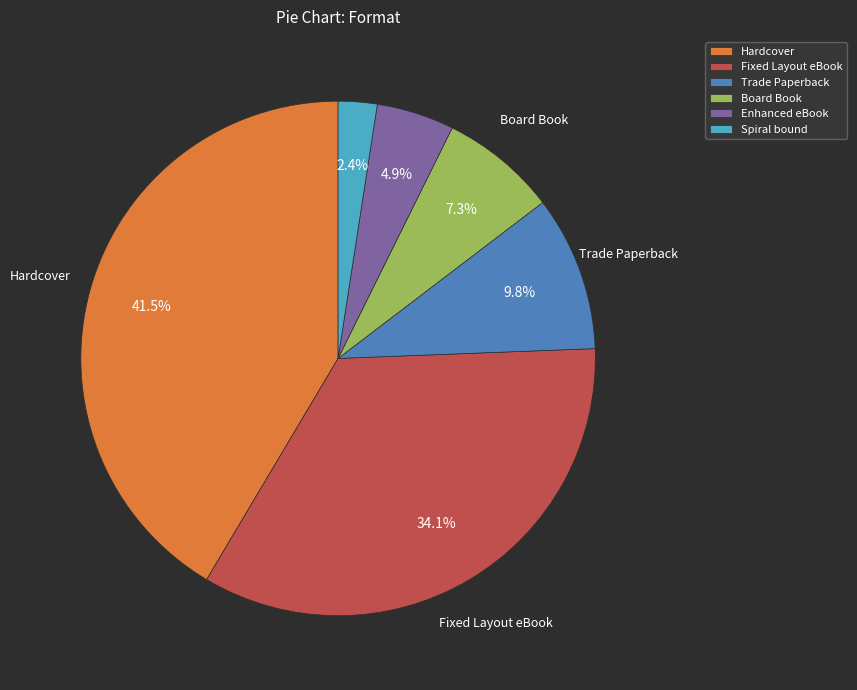

To the nearest percent, what percentage of the pie is Fixed Layout eBook?

34%